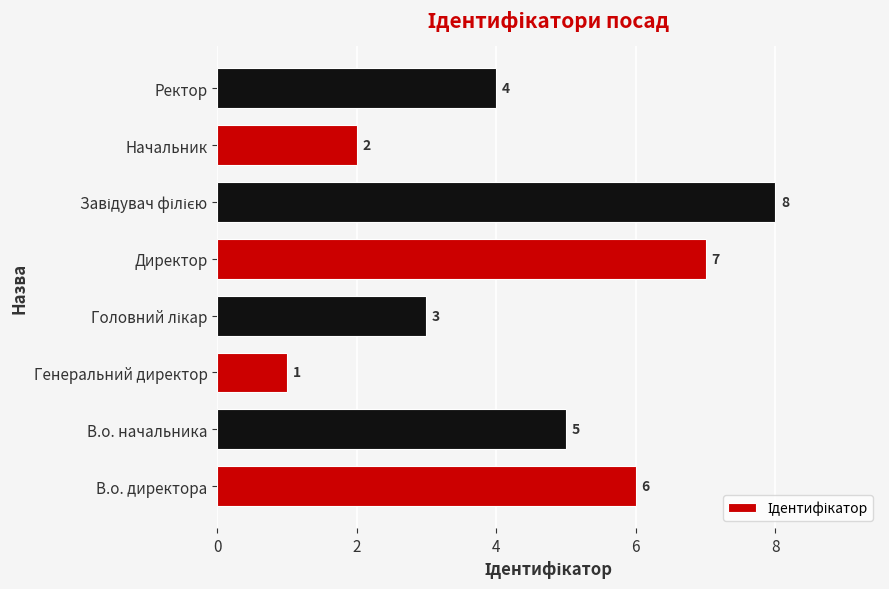

The chart shows a value of 9 at Директор. True or false?

False